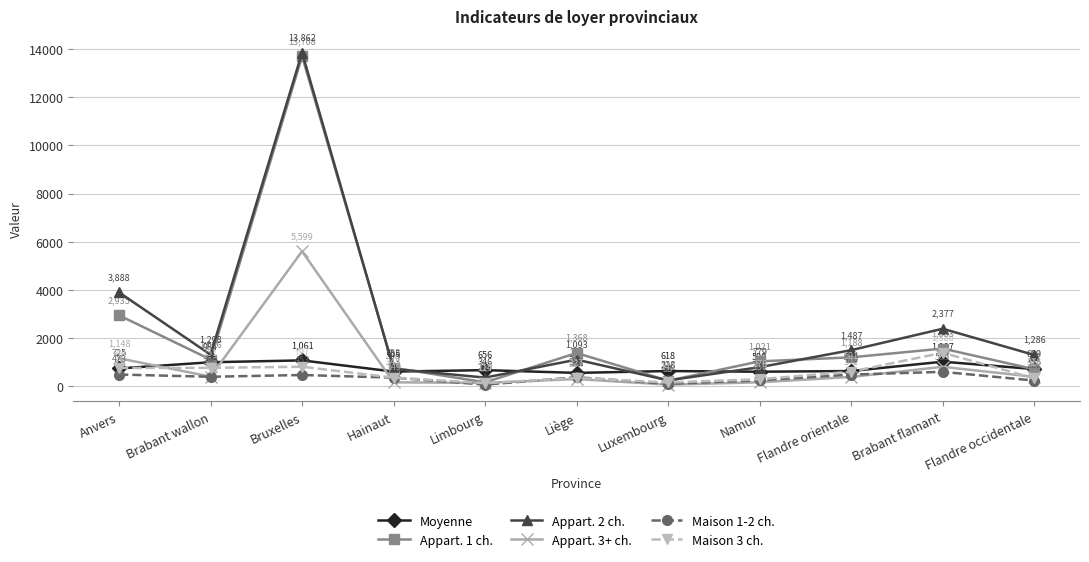

Which series has the largest total across all categories?

Appart. 2 ch.